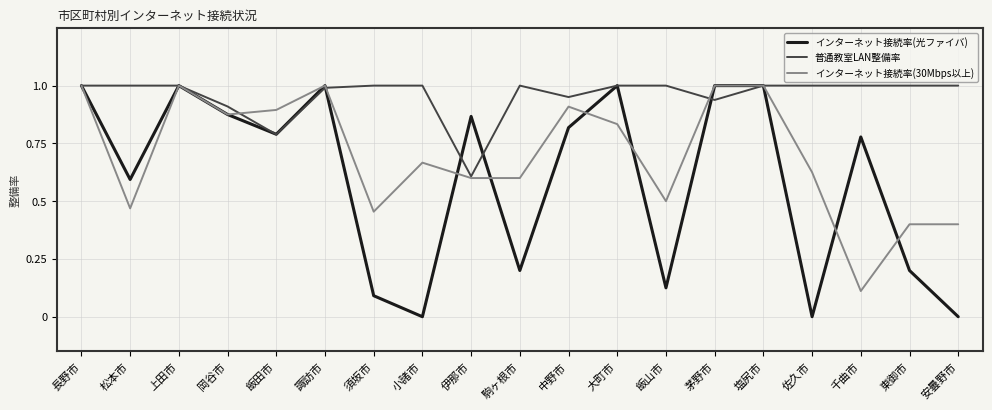

List the series in order of their overall mean, highest first.

普通教室LAN整備率, インターネット接続率(30Mbps以上), インターネット接続率(光ファイバ)